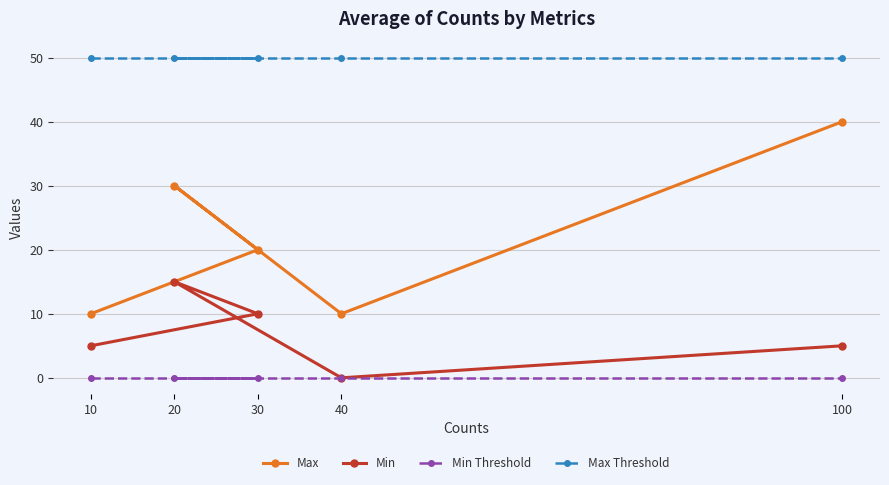

In Min, how many points are lower than both neighbors (excluding endpoints)?

1